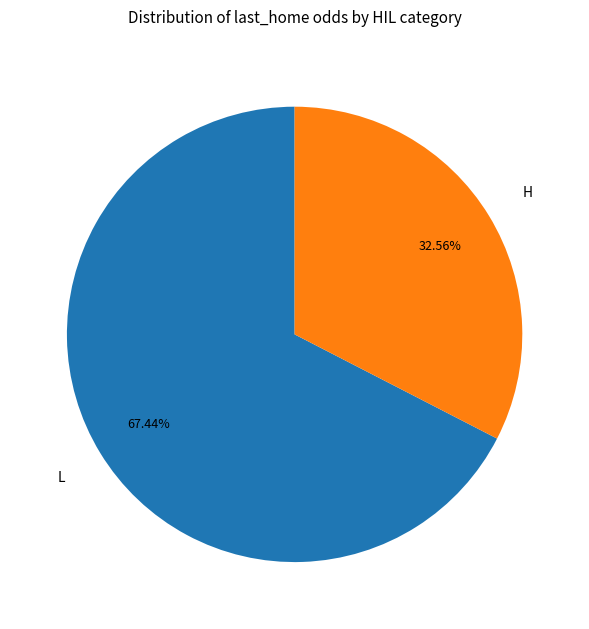

Is there a majority slice in this chart?

Yes